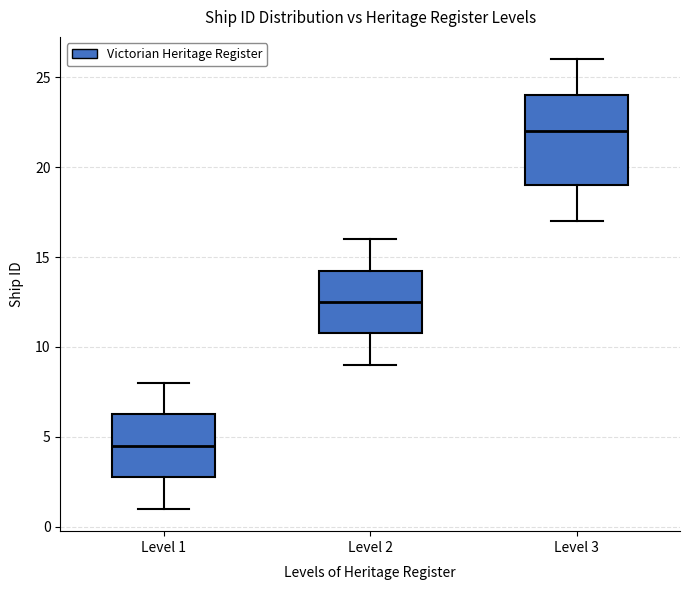

Which box's median line is the highest?

Level 3